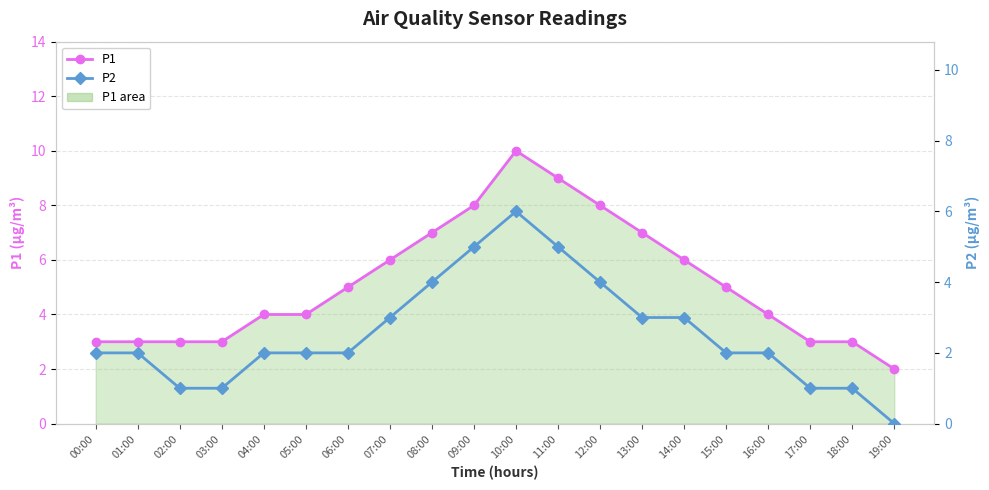

How many distinct data groups are displayed?

2